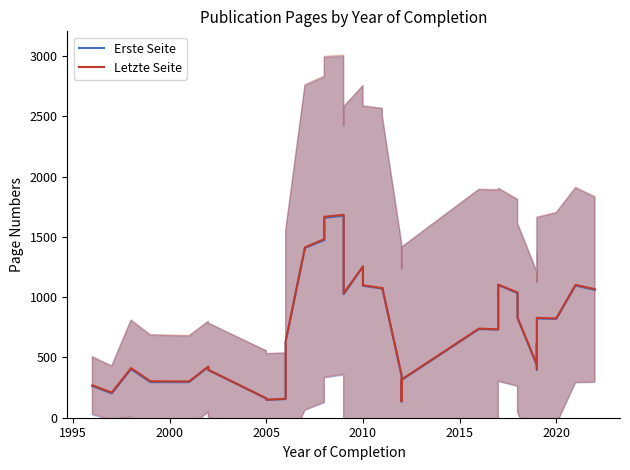

At how many categories does at least one series exceed 1423?

3